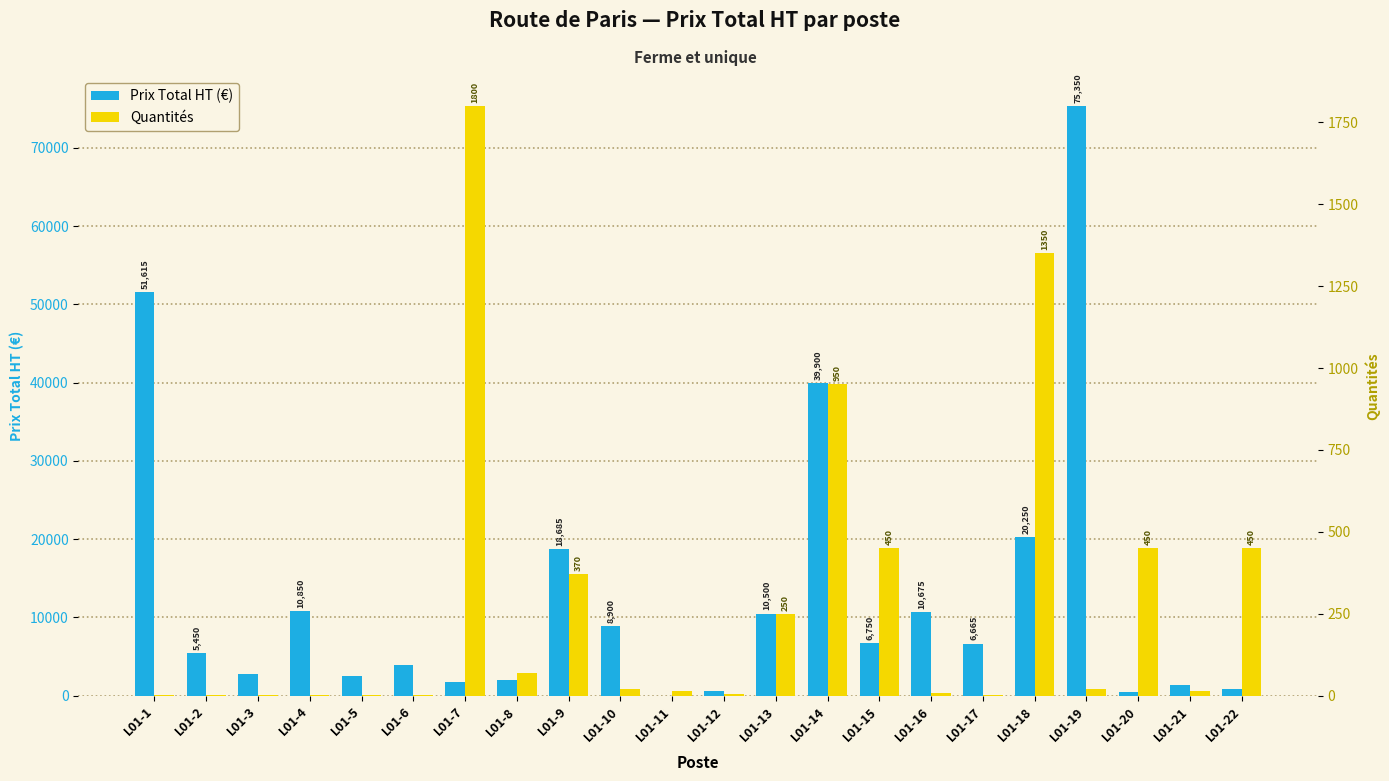

At which category does the chart reach its minimum across all series?

L01-1